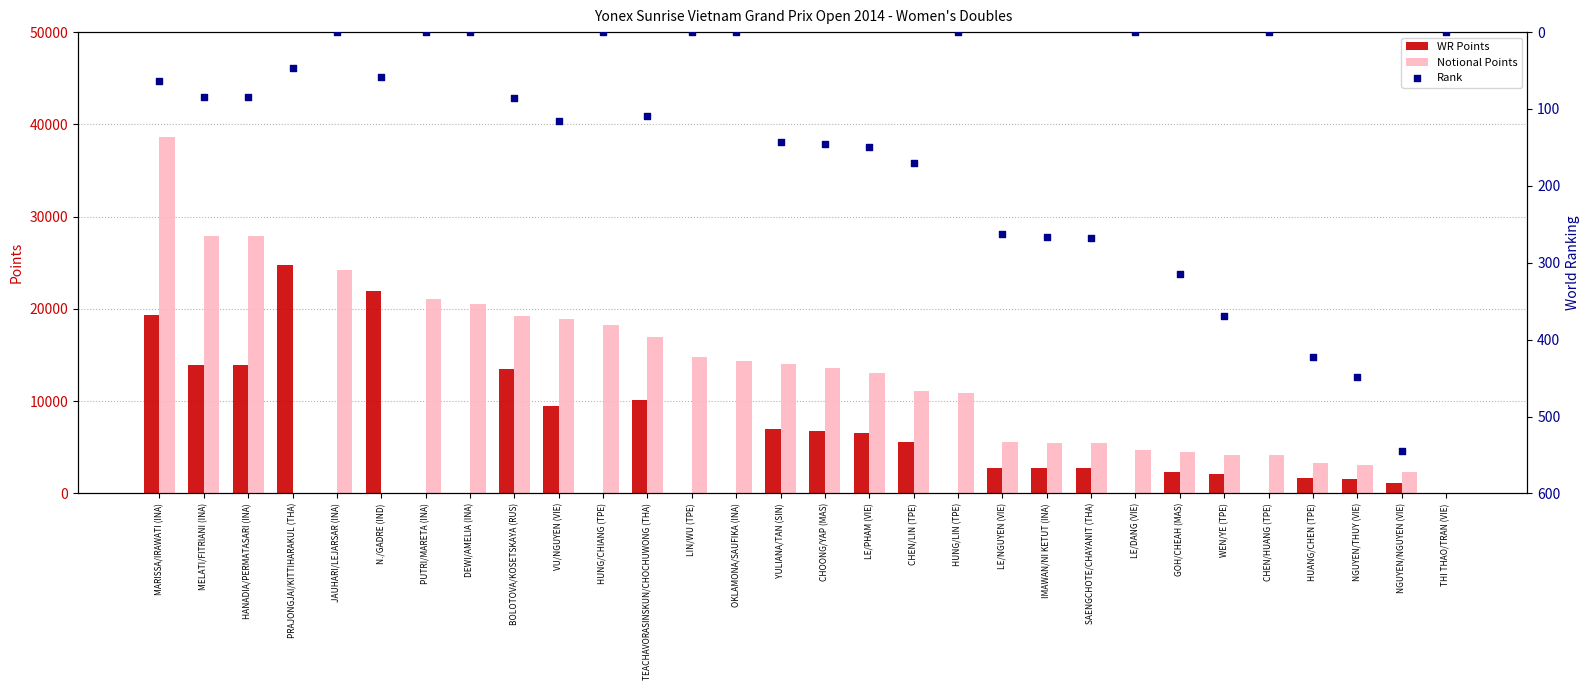

At which category is the sum across all series the highest?

MARISSA/IRAWATI (INA)